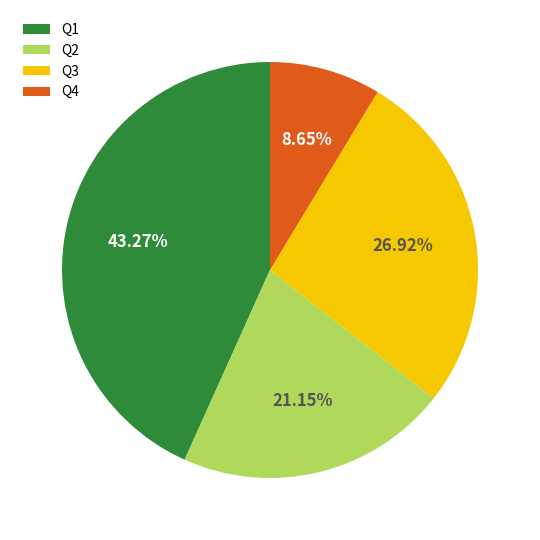

Rank the categories by value from highest to lowest.

Q1, Q3, Q2, Q4